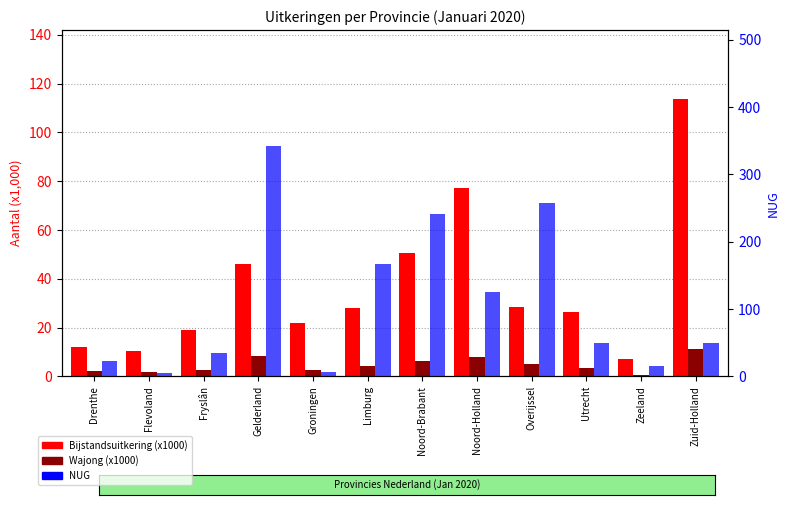

What is the label of the 9th bar from the left?

Overijssel